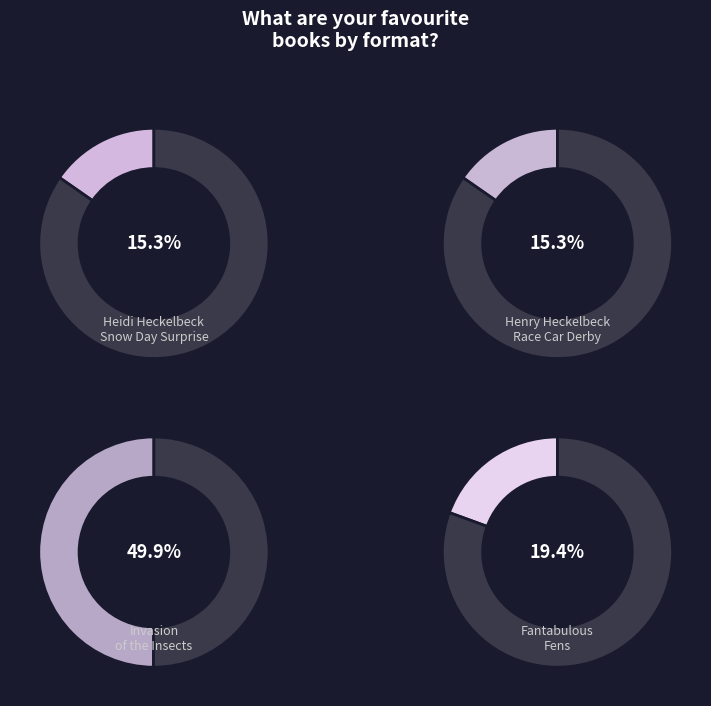

How many segments does this pie chart have?

4